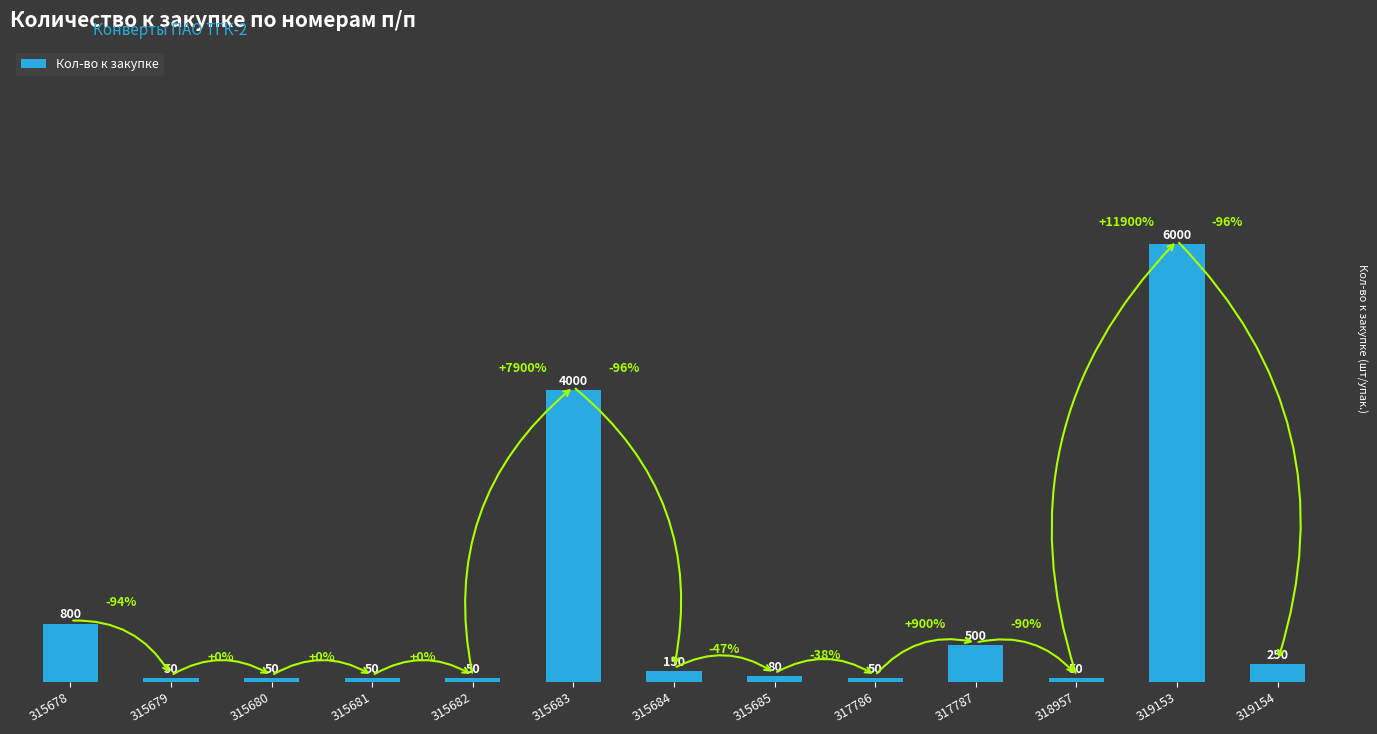

Is it true that the value at 315684 is 150?

True